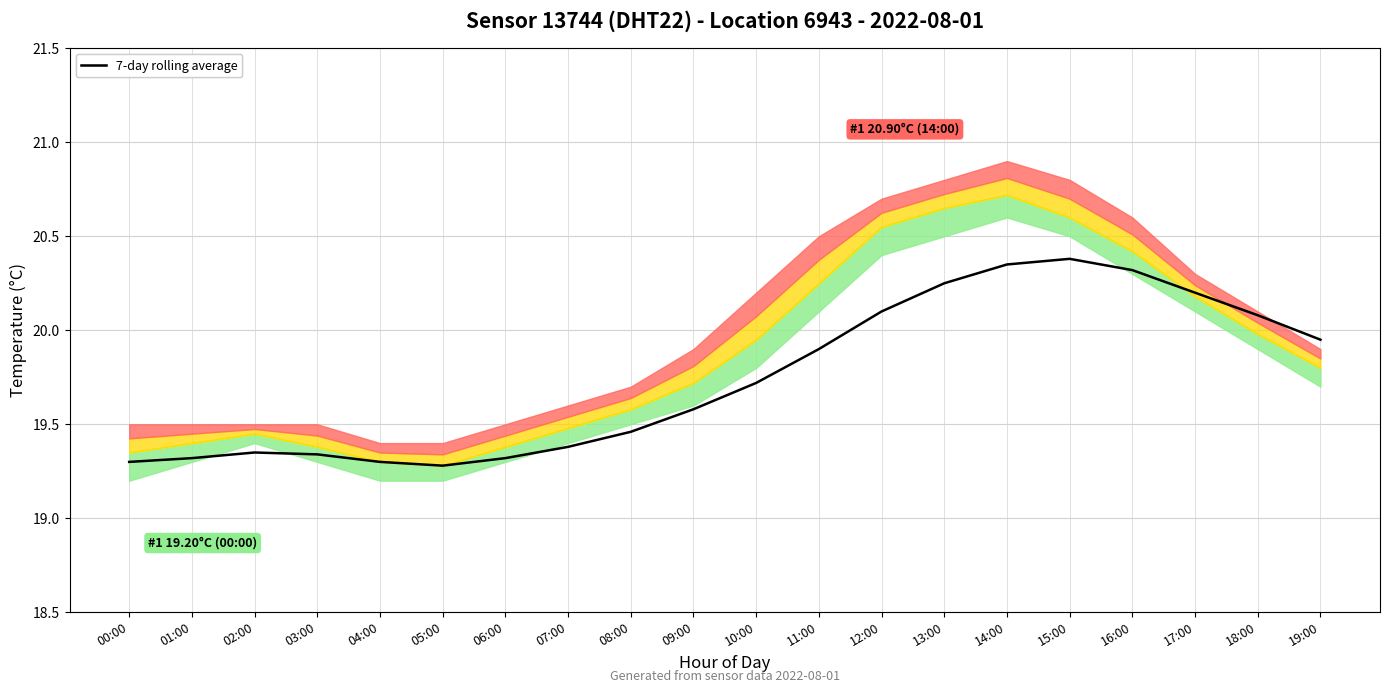

How many lines are shown in the chart?

1